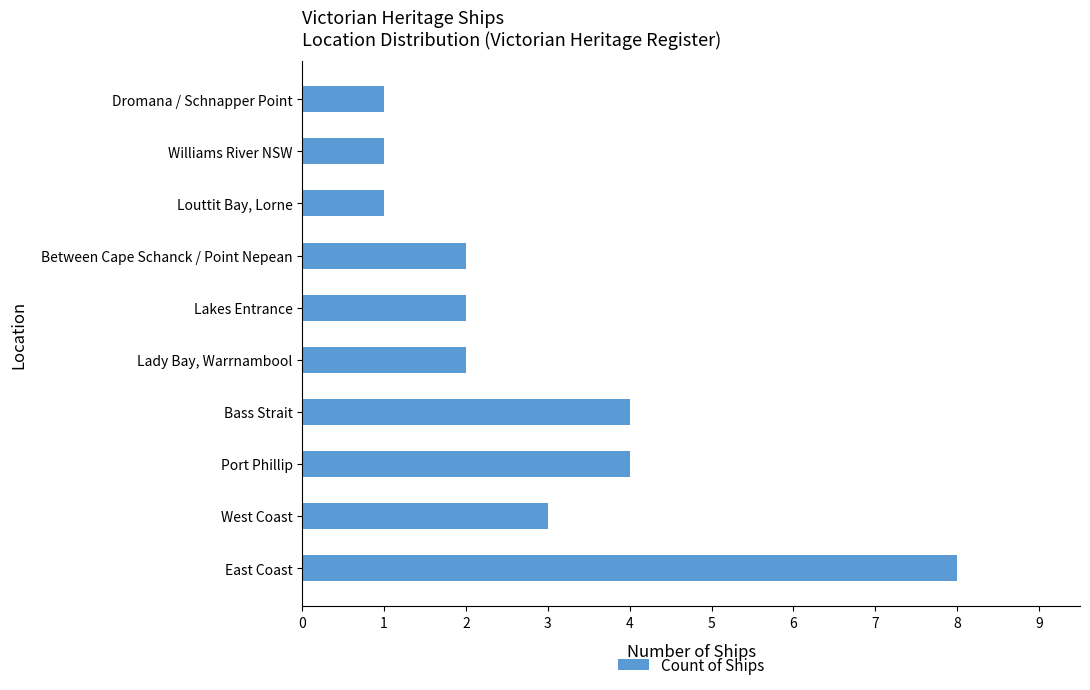

The chart shows a value of 2 at Lady Bay, Warrnambool. True or false?

True